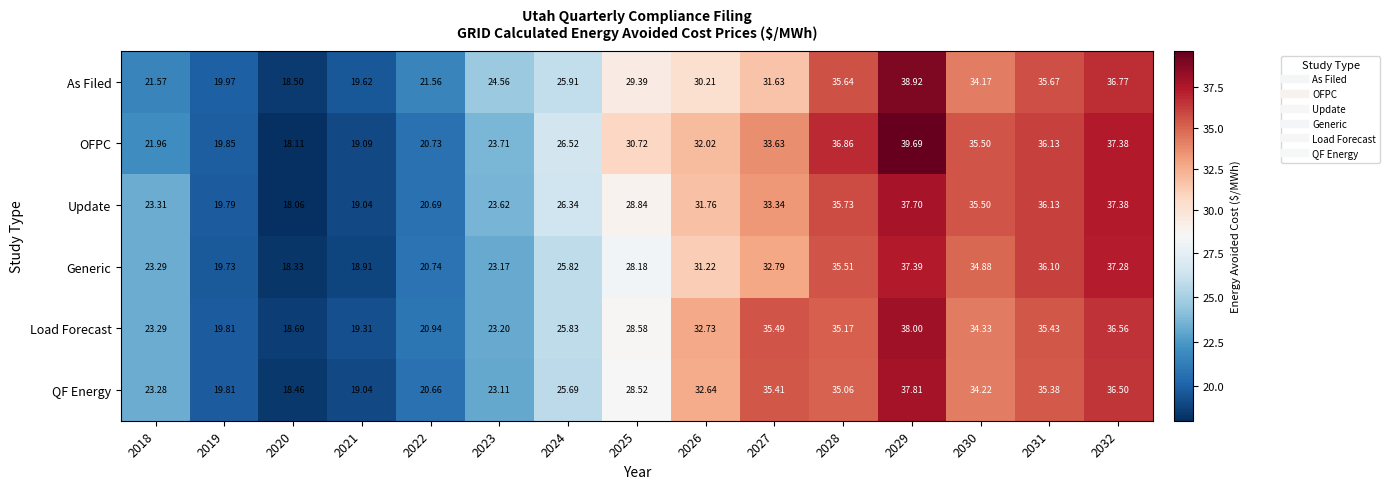

List the series in order of their peak value, highest first.

OFPC, As Filed, Load Forecast, QF Energy, Update, Generic